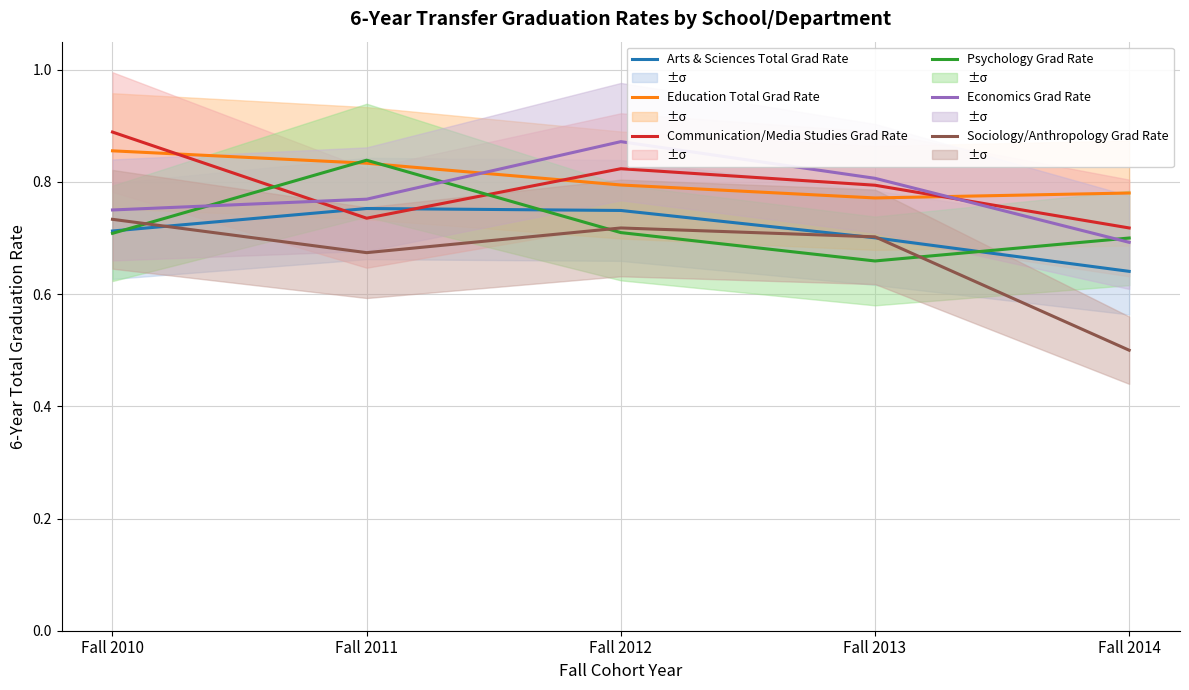

True or false: Sociology/Anthropology Grad Rate and Communication/Media Studies Grad Rate cross at least once.

False